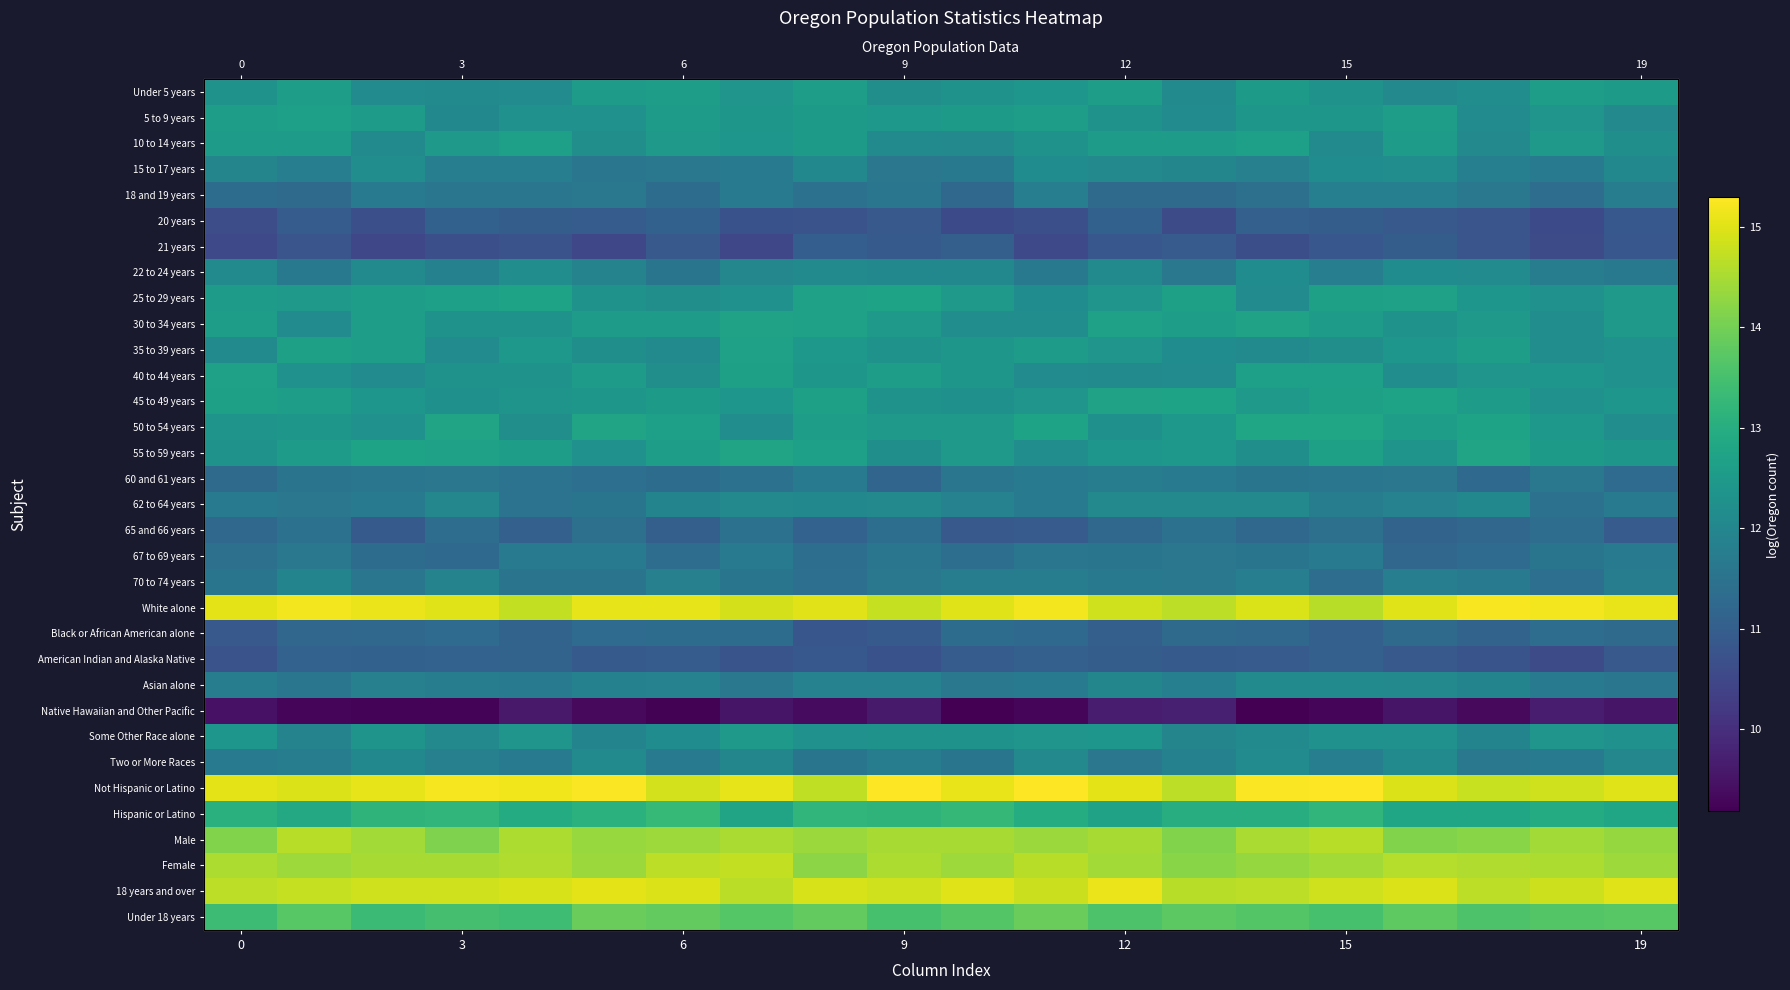

What is the spread (max minus min) of values at 19?

5.8